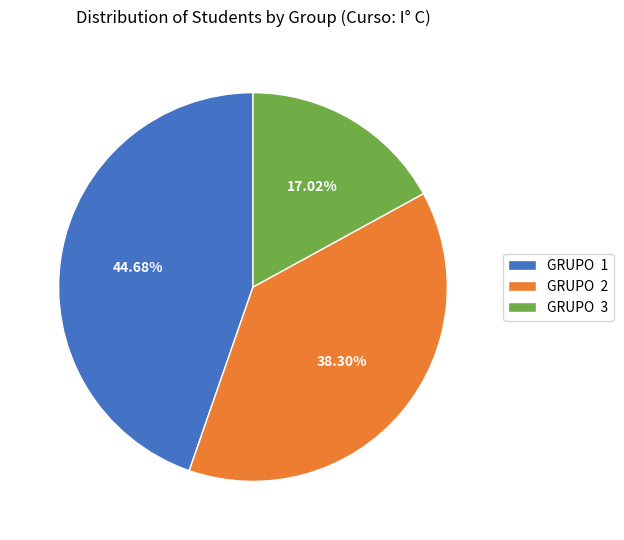

Between GRUPO 3 and GRUPO 1, which is larger?

GRUPO 1